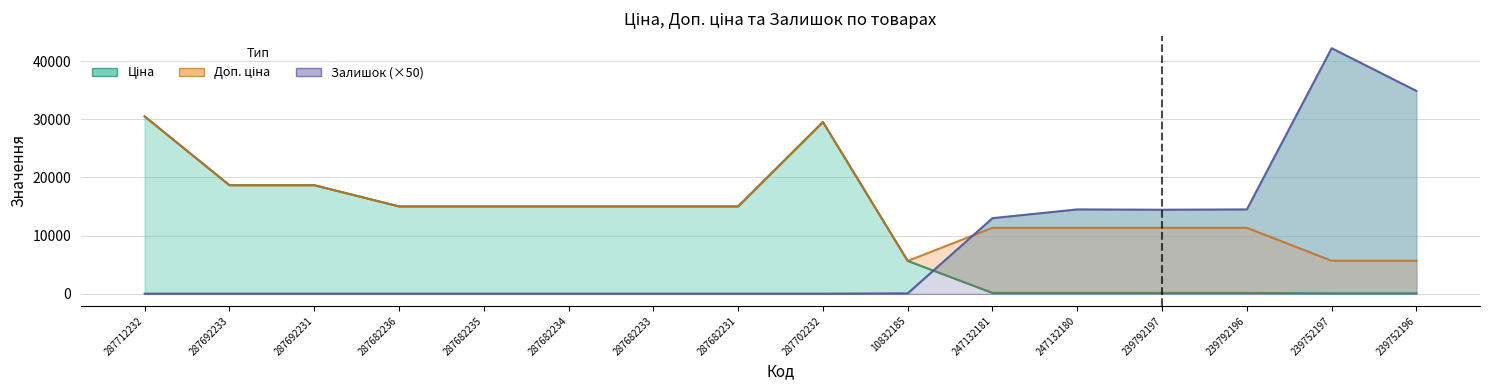

Does the chart display data point markers on the line(s)?

No